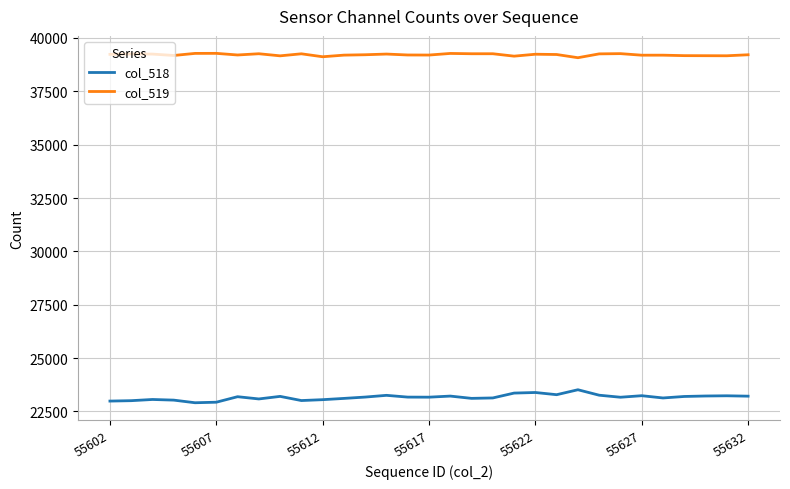

What is the smallest value displayed?

22909